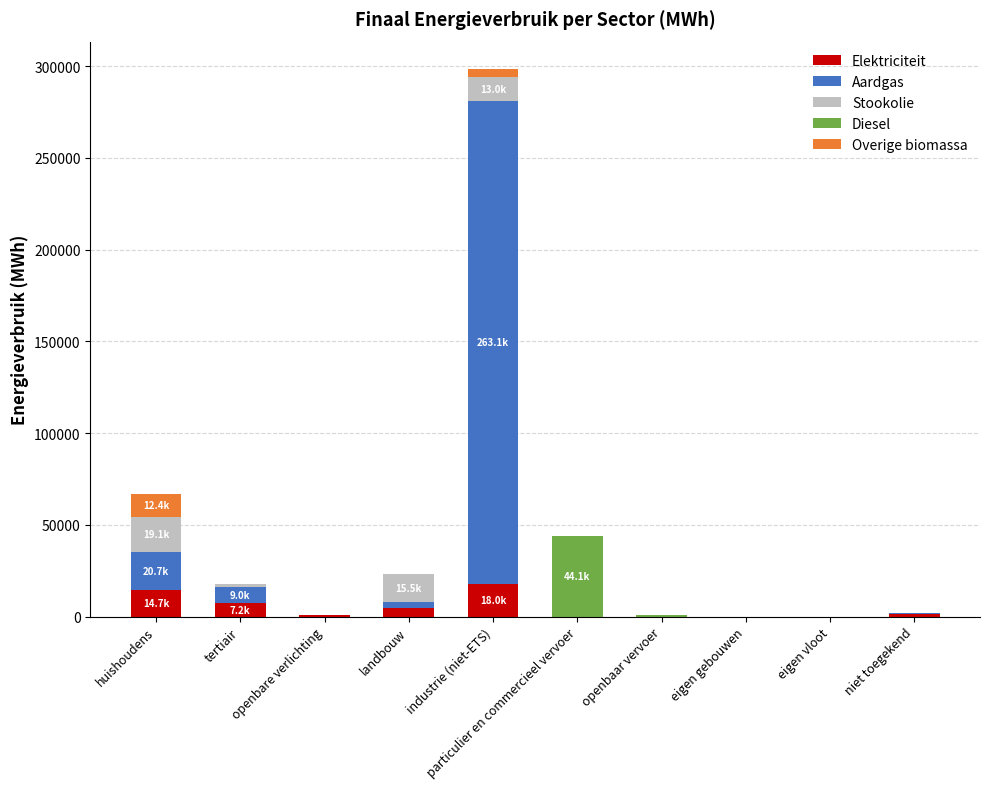

Are the bars grouped side by side (vs. stacked)?

No